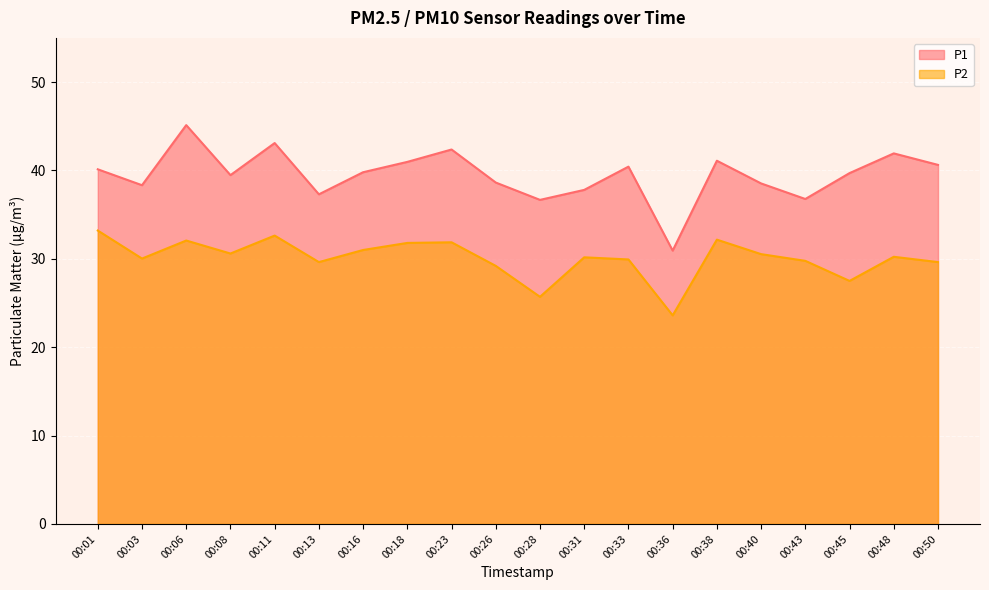

True or false: P2 and P1 intersect in this chart.

False